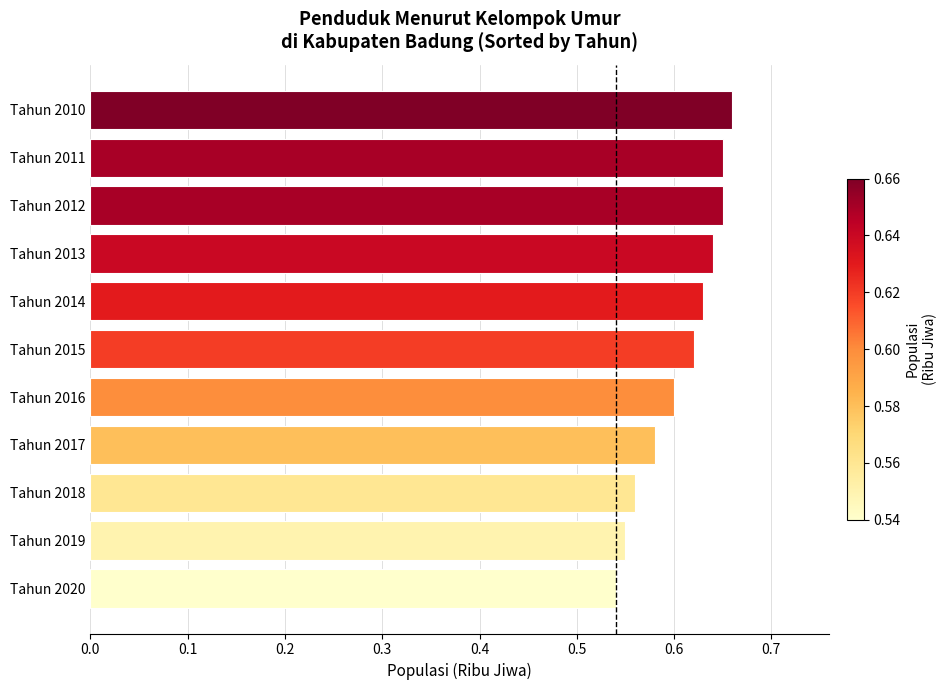

Is it true that the value at Tahun 2018 is 0.8?

False